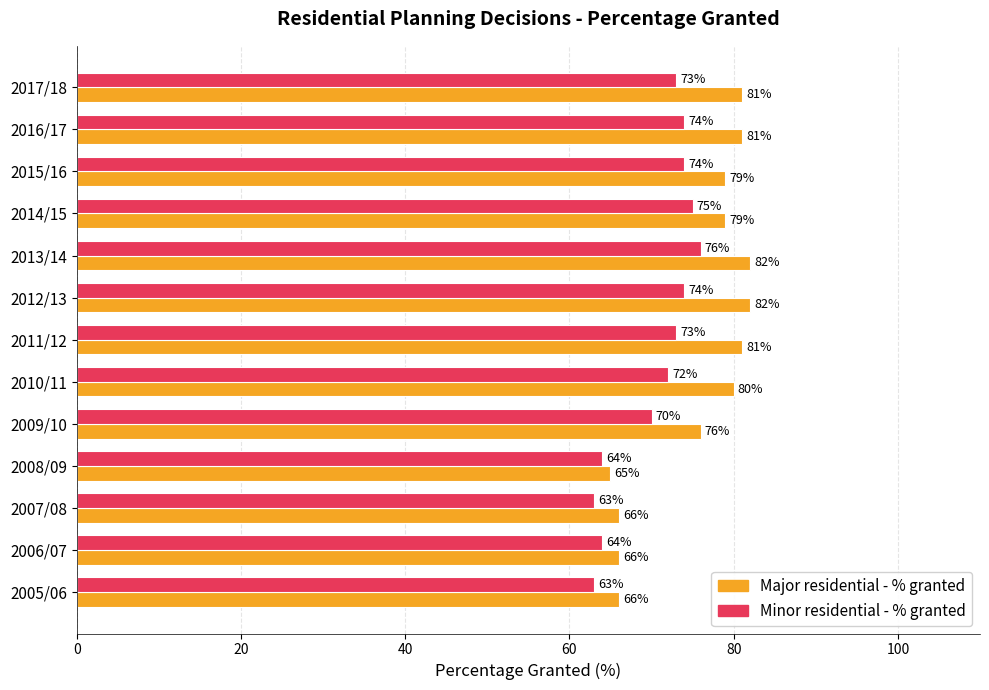

What is the difference between the second highest and second lowest values in the Major residential - % granted series?

16